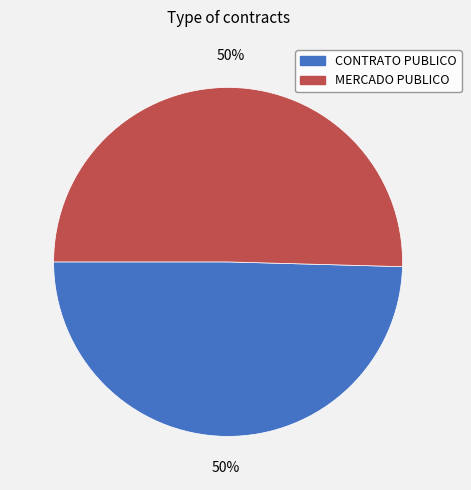

Do MERCADO PUBLICO and CONTRATO PUBLICO together represent more than half of the pie?

Yes